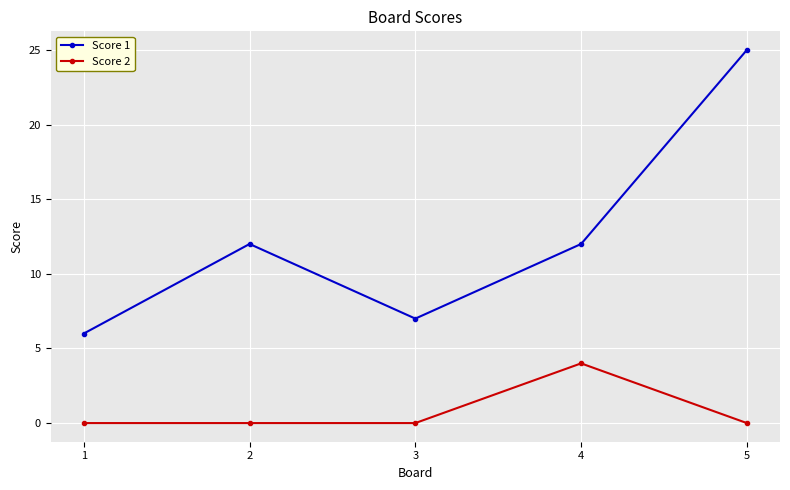

Does the chart display data point markers on the line(s)?

Yes